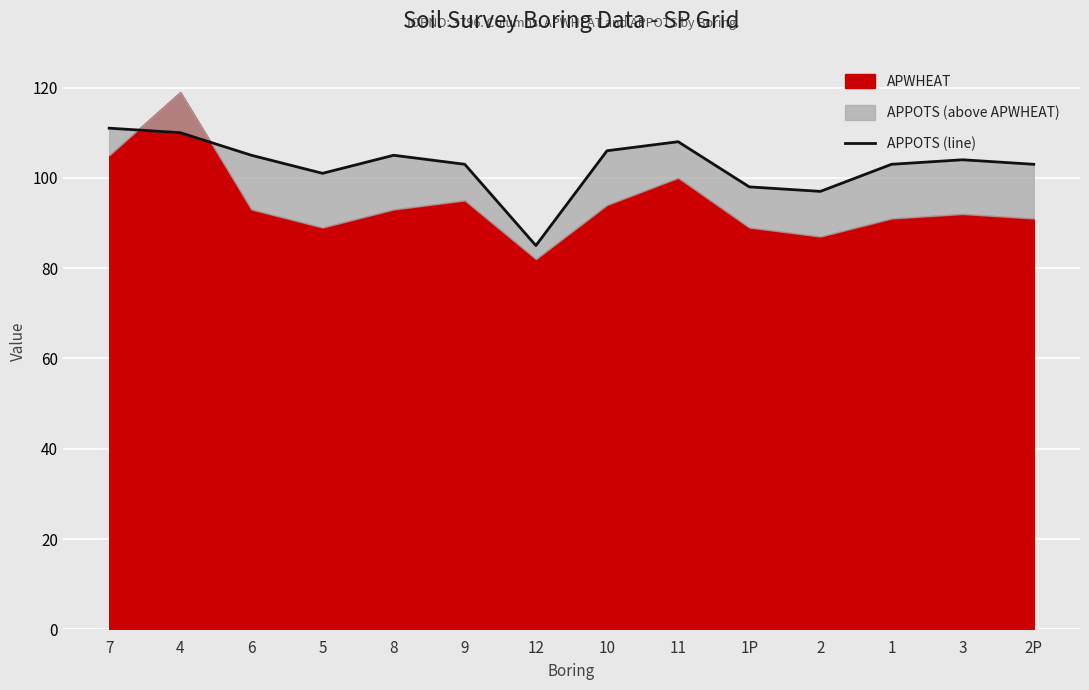

Is it true that the value at 3 is 104?

True